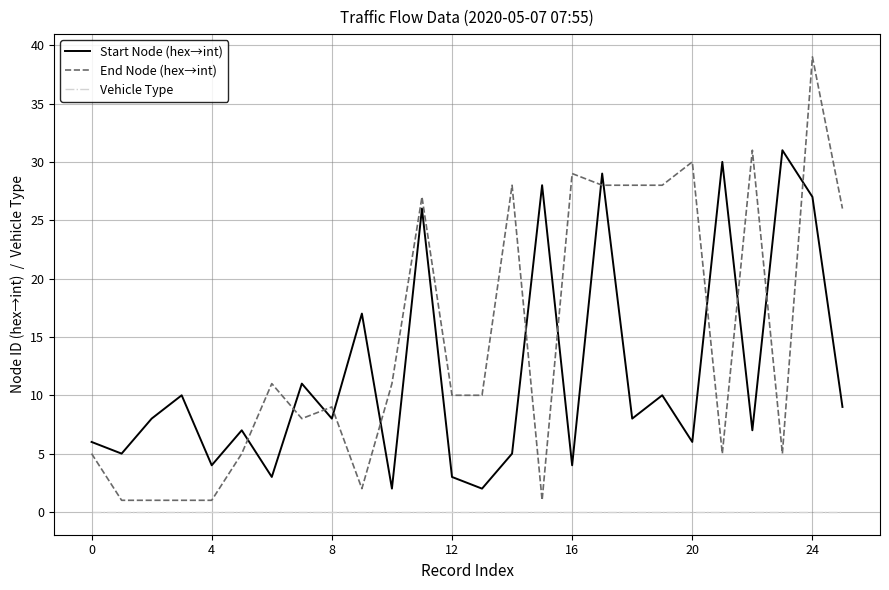

True or false: End Node (hex→int) and Vehicle Type intersect in this chart.

False